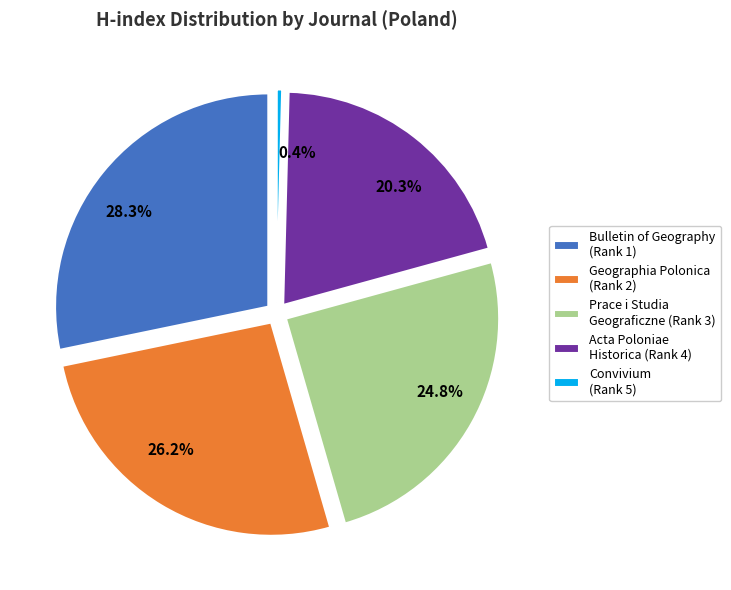

Does Geographia Polonica
(Rank 2) account for over 50% of the chart?

No